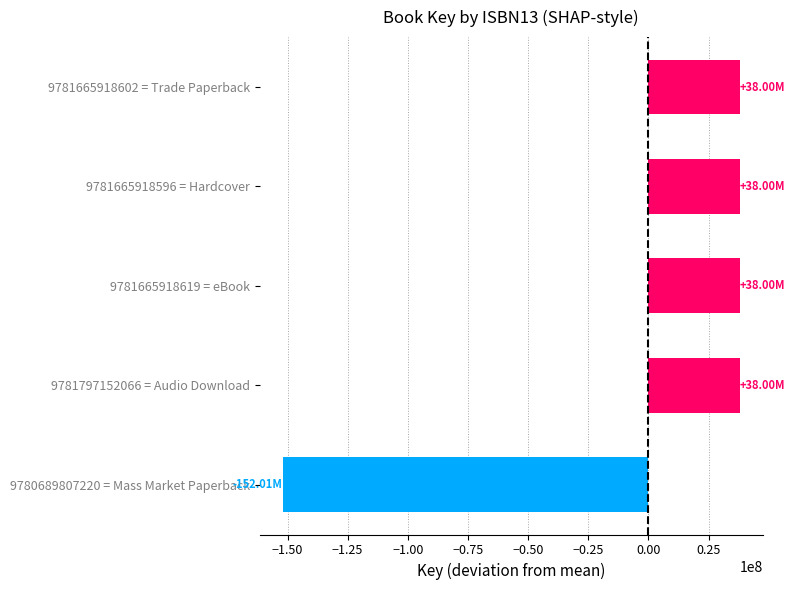

What is the sum of the values at 9781665918602 = Trade Paperback and 9781797152066 = Audio Download?

76003638.4